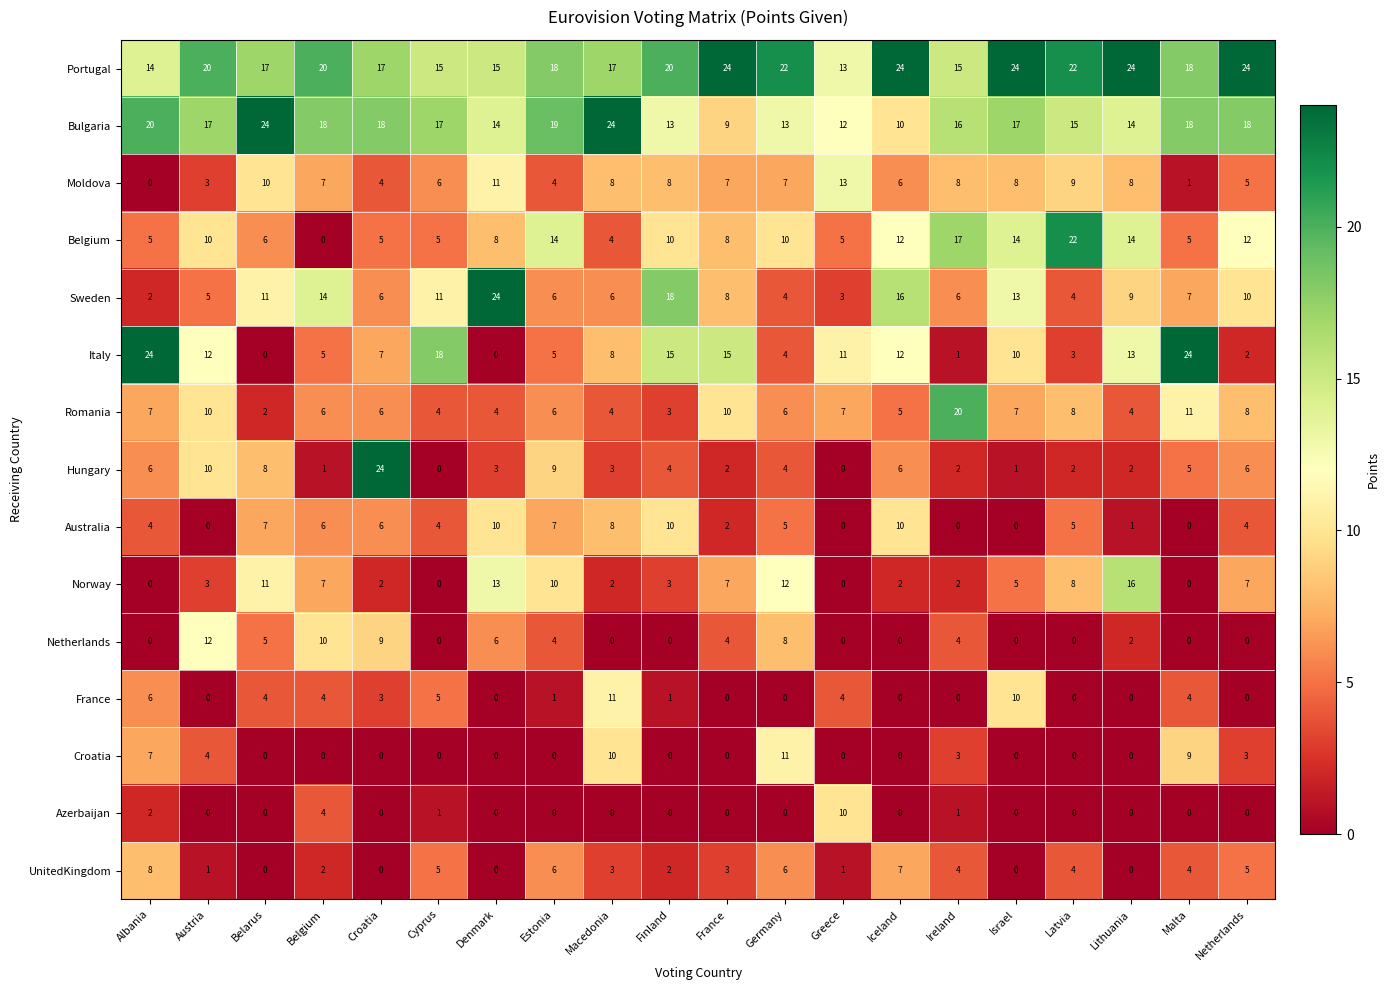

What is the sum of all Belgium values?

186